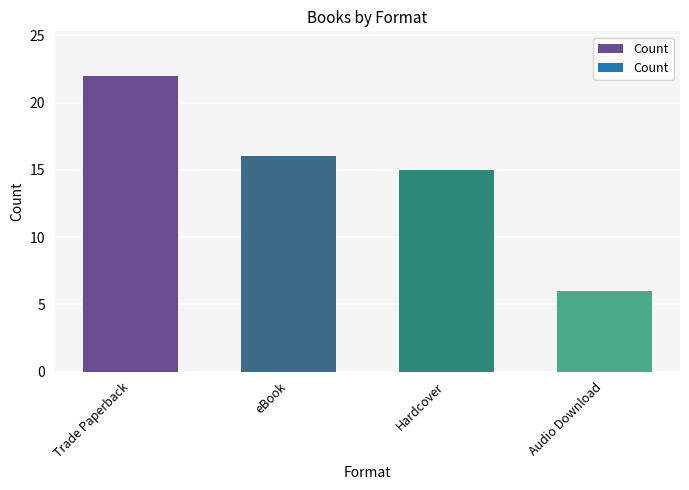

Approximately how many times larger is the value at Hardcover compared to eBook?

0.9